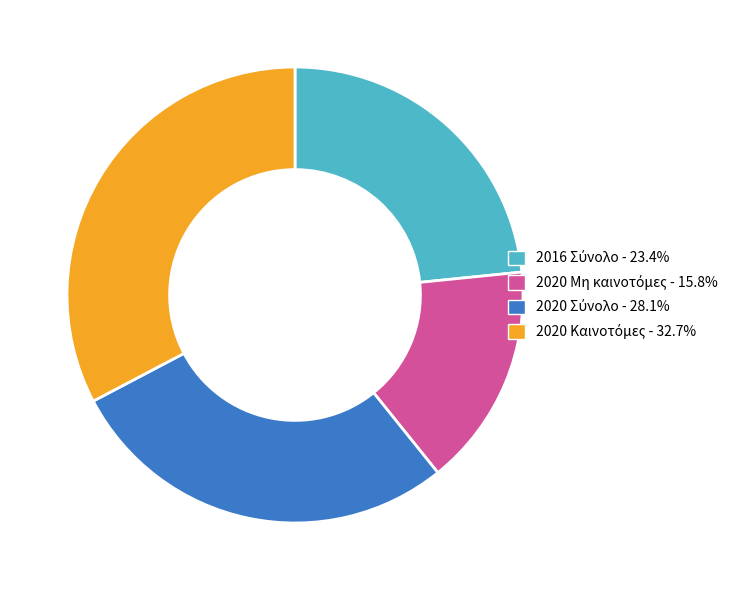

Does any single category account for the majority?

No